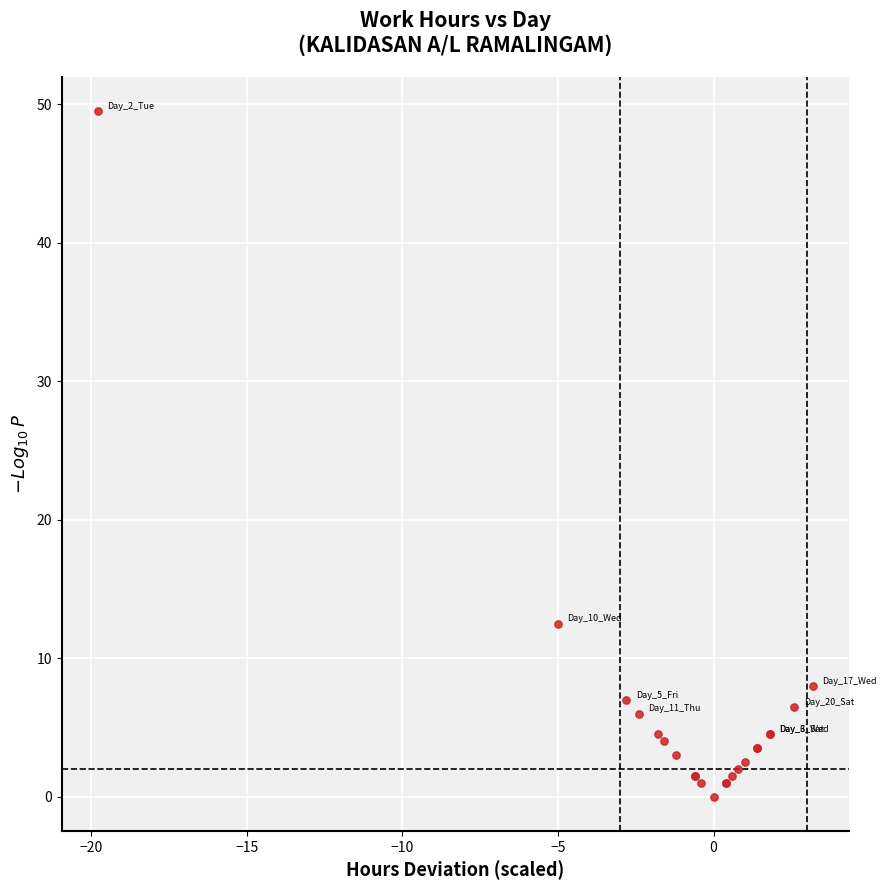

What Y value in the scatter plot is closest to 24?

12.5